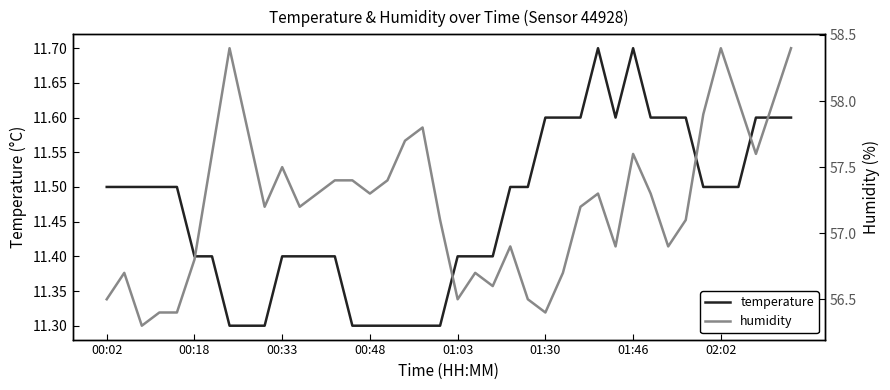

What is the sum of all temperature values?

458.7